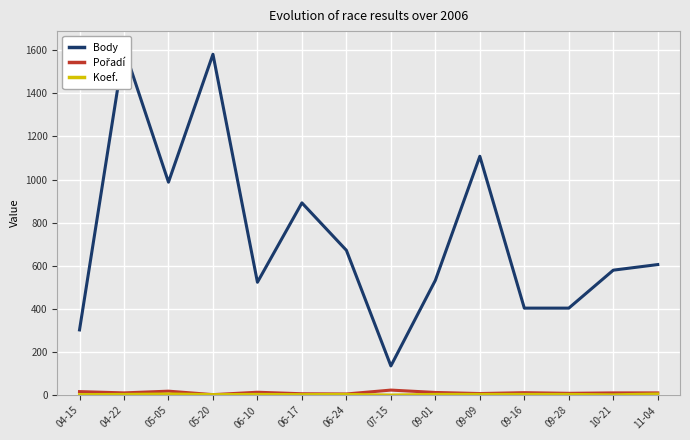

What is the difference between the highest and lowest values at 09-09?

1104